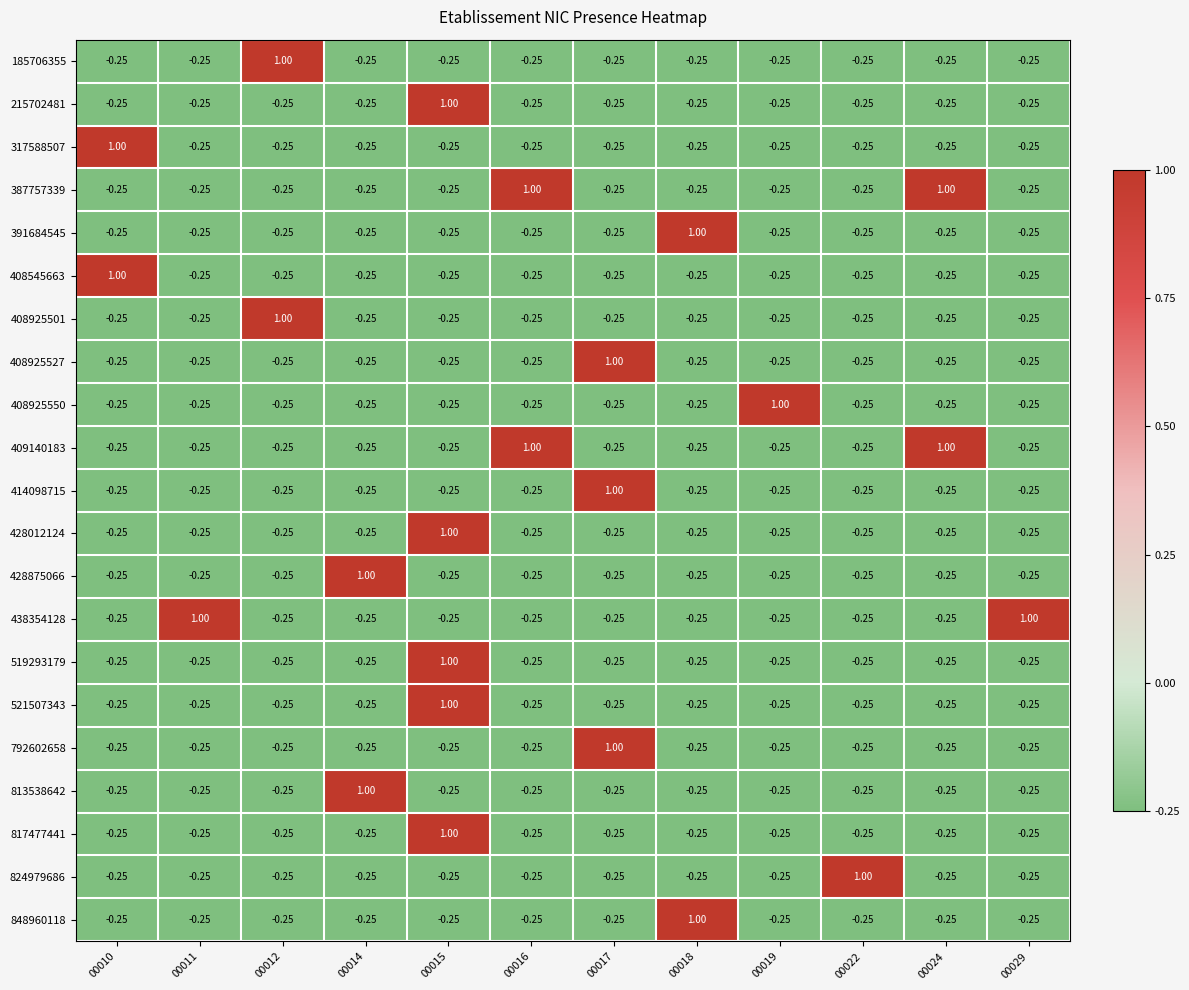

Reading left to right, list all the values displayed in this chart.

185706355: 00010=-0.2	00011=-0.2	00012=1.0	00014=-0.2	00015=-0.2	00016=-0.2	00017=-0.2	00018=-0.2	00019=-0.2	00022=-0.2	00024=-0.2	00029=-0.2
215702481: 00010=-0.2	00011=-0.2	00012=-0.2	00014=-0.2	00015=1.0	00016=-0.2	00017=-0.2	00018=-0.2	00019=-0.2	00022=-0.2	00024=-0.2	00029=-0.2
317588507: 00010=1.0	00011=-0.2	00012=-0.2	00014=-0.2	00015=-0.2	00016=-0.2	00017=-0.2	00018=-0.2	00019=-0.2	00022=-0.2	00024=-0.2	00029=-0.2
387757339: 00010=-0.2	00011=-0.2	00012=-0.2	00014=-0.2	00015=-0.2	00016=1.0	00017=-0.2	00018=-0.2	00019=-0.2	00022=-0.2	00024=1.0	00029=-0.2
391684545: 00010=-0.2	00011=-0.2	00012=-0.2	00014=-0.2	00015=-0.2	00016=-0.2	00017=-0.2	00018=1.0	00019=-0.2	00022=-0.2	00024=-0.2	00029=-0.2
408545663: 00010=1.0	00011=-0.2	00012=-0.2	00014=-0.2	00015=-0.2	00016=-0.2	00017=-0.2	00018=-0.2	00019=-0.2	00022=-0.2	00024=-0.2	00029=-0.2
408925501: 00010=-0.2	00011=-0.2	00012=1.0	00014=-0.2	00015=-0.2	00016=-0.2	00017=-0.2	00018=-0.2	00019=-0.2	00022=-0.2	00024=-0.2	00029=-0.2
408925527: 00010=-0.2	00011=-0.2	00012=-0.2	00014=-0.2	00015=-0.2	00016=-0.2	00017=1.0	00018=-0.2	00019=-0.2	00022=-0.2	00024=-0.2	00029=-0.2
408925550: 00010=-0.2	00011=-0.2	00012=-0.2	00014=-0.2	00015=-0.2	00016=-0.2	00017=-0.2	00018=-0.2	00019=1.0	00022=-0.2	00024=-0.2	00029=-0.2
409140183: 00010=-0.2	00011=-0.2	00012=-0.2	00014=-0.2	00015=-0.2	00016=1.0	00017=-0.2	00018=-0.2	00019=-0.2	00022=-0.2	00024=1.0	00029=-0.2
414098715: 00010=-0.2	00011=-0.2	00012=-0.2	00014=-0.2	00015=-0.2	00016=-0.2	00017=1.0	00018=-0.2	00019=-0.2	00022=-0.2	00024=-0.2	00029=-0.2
428012124: 00010=-0.2	00011=-0.2	00012=-0.2	00014=-0.2	00015=1.0	00016=-0.2	00017=-0.2	00018=-0.2	00019=-0.2	00022=-0.2	00024=-0.2	00029=-0.2
428875066: 00010=-0.2	00011=-0.2	00012=-0.2	00014=1.0	00015=-0.2	00016=-0.2	00017=-0.2	00018=-0.2	00019=-0.2	00022=-0.2	00024=-0.2	00029=-0.2
438354128: 00010=-0.2	00011=1.0	00012=-0.2	00014=-0.2	00015=-0.2	00016=-0.2	00017=-0.2	00018=-0.2	00019=-0.2	00022=-0.2	00024=-0.2	00029=1.0
519293179: 00010=-0.2	00011=-0.2	00012=-0.2	00014=-0.2	00015=1.0	00016=-0.2	00017=-0.2	00018=-0.2	00019=-0.2	00022=-0.2	00024=-0.2	00029=-0.2
521507343: 00010=-0.2	00011=-0.2	00012=-0.2	00014=-0.2	00015=1.0	00016=-0.2	00017=-0.2	00018=-0.2	00019=-0.2	00022=-0.2	00024=-0.2	00029=-0.2
792602658: 00010=-0.2	00011=-0.2	00012=-0.2	00014=-0.2	00015=-0.2	00016=-0.2	00017=1.0	00018=-0.2	00019=-0.2	00022=-0.2	00024=-0.2	00029=-0.2
813538642: 00010=-0.2	00011=-0.2	00012=-0.2	00014=1.0	00015=-0.2	00016=-0.2	00017=-0.2	00018=-0.2	00019=-0.2	00022=-0.2	00024=-0.2	00029=-0.2
817477441: 00010=-0.2	00011=-0.2	00012=-0.2	00014=-0.2	00015=1.0	00016=-0.2	00017=-0.2	00018=-0.2	00019=-0.2	00022=-0.2	00024=-0.2	00029=-0.2
824979686: 00010=-0.2	00011=-0.2	00012=-0.2	00014=-0.2	00015=-0.2	00016=-0.2	00017=-0.2	00018=-0.2	00019=-0.2	00022=1.0	00024=-0.2	00029=-0.2
848960118: 00010=-0.2	00011=-0.2	00012=-0.2	00014=-0.2	00015=-0.2	00016=-0.2	00017=-0.2	00018=1.0	00019=-0.2	00022=-0.2	00024=-0.2	00029=-0.2